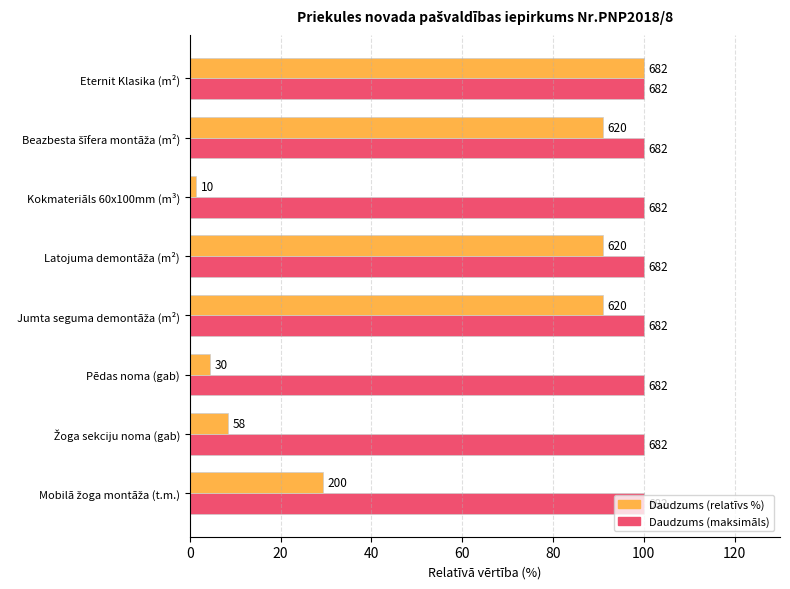

What are all the series names shown in the legend?

Daudzums (relatīvs %), Daudzums (maksimāls)